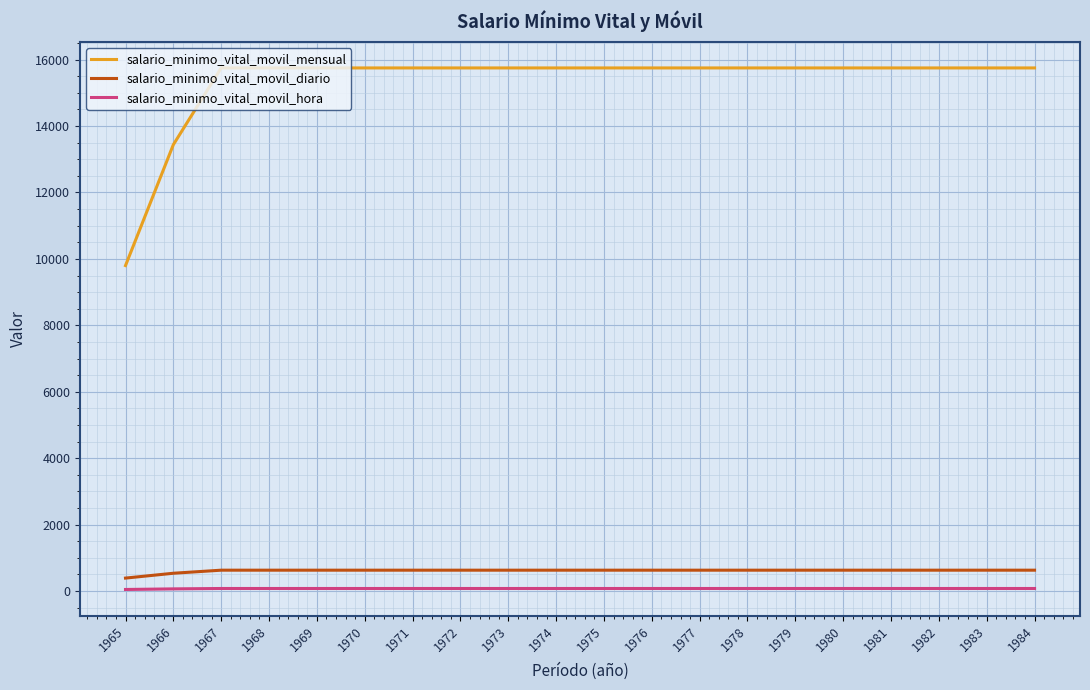

What is the difference between the maximum and second lowest values in the salario_minimo_vital_movil_diario series?

92.4